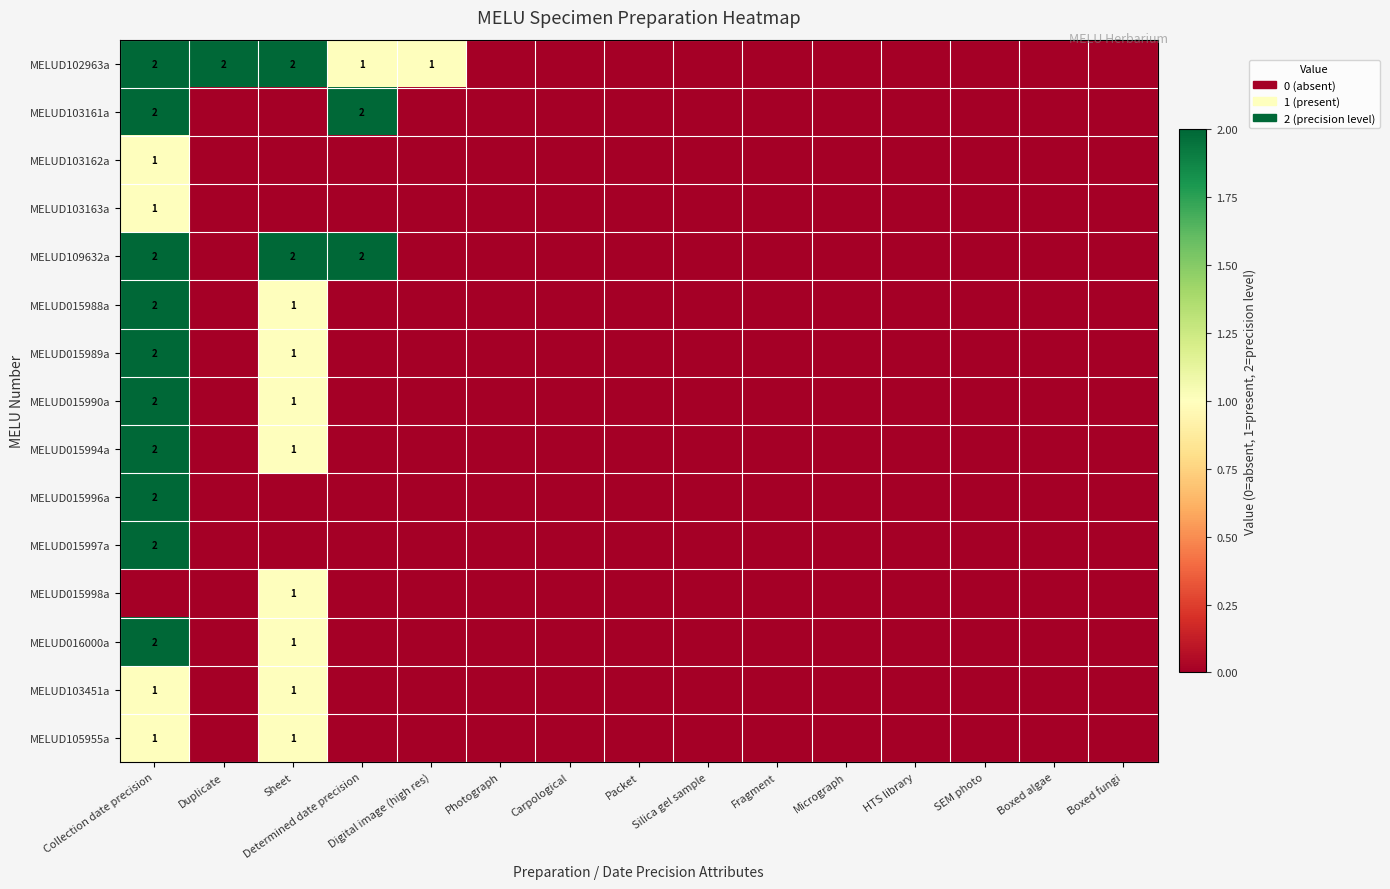

Which has a higher value, Fragment or SEM photo?

Fragment